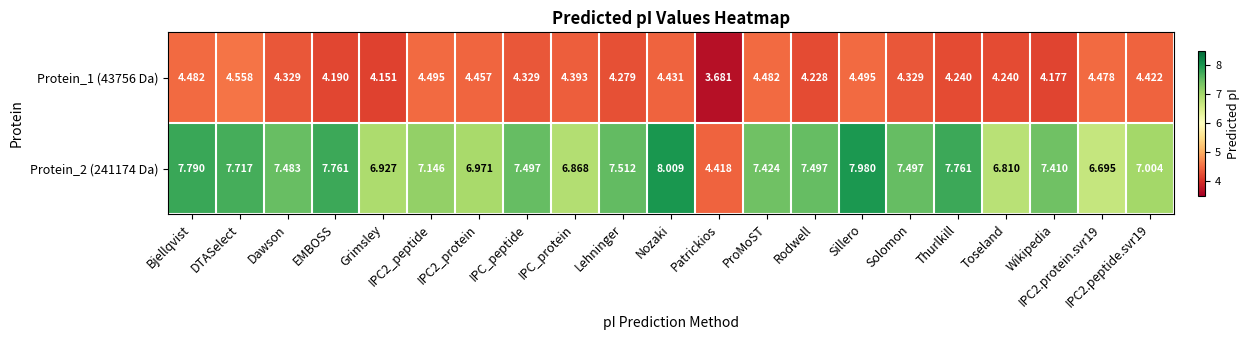

Is the value of Protein_1 (43756 Da) at DTASelect greater than the value of Protein_2 (241174 Da) at Lehninger?

No